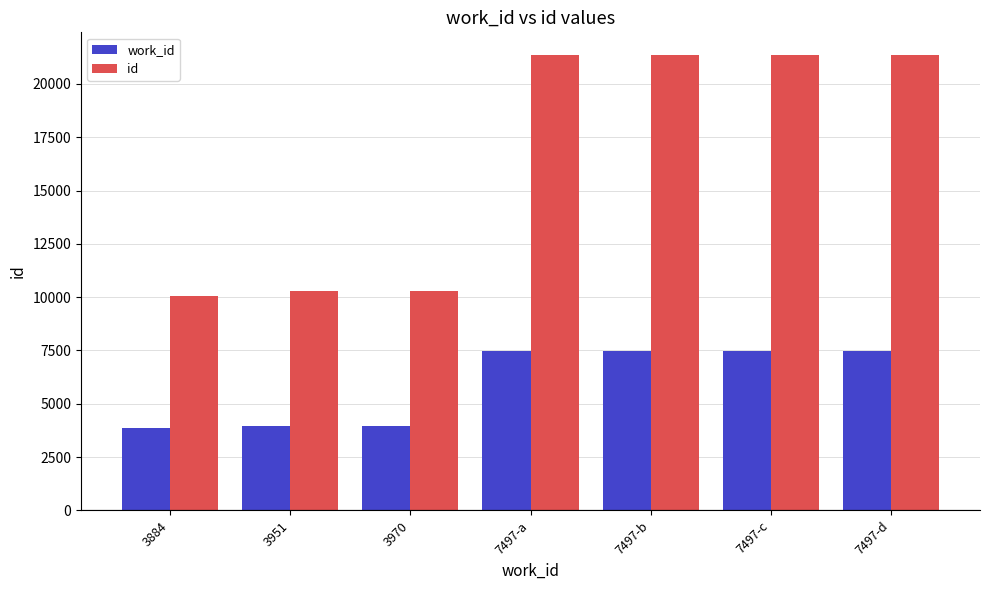

Are the bars horizontal?

No